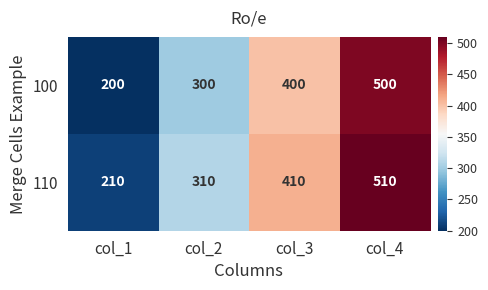

What is the minimum value shown in the chart?

200